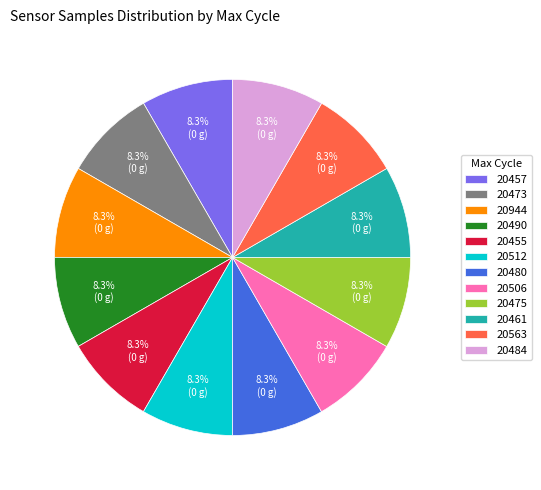

The 20480 slice represents 8% of the pie. True or false?

True